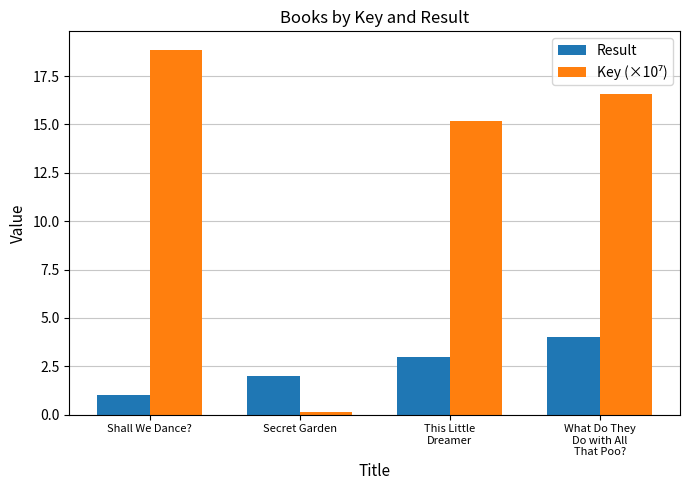

Which series changed the most between Shall We Dance? and What Do They
Do with All
That Poo??

Result